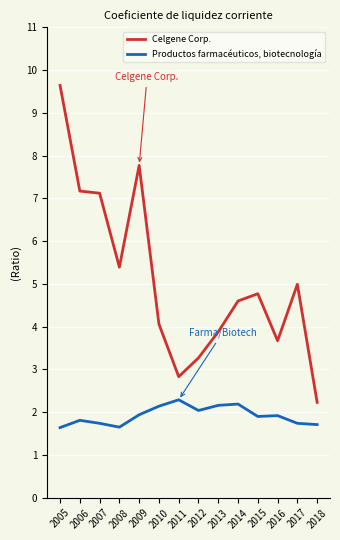

What is the total value across all series at 2017?

6.7